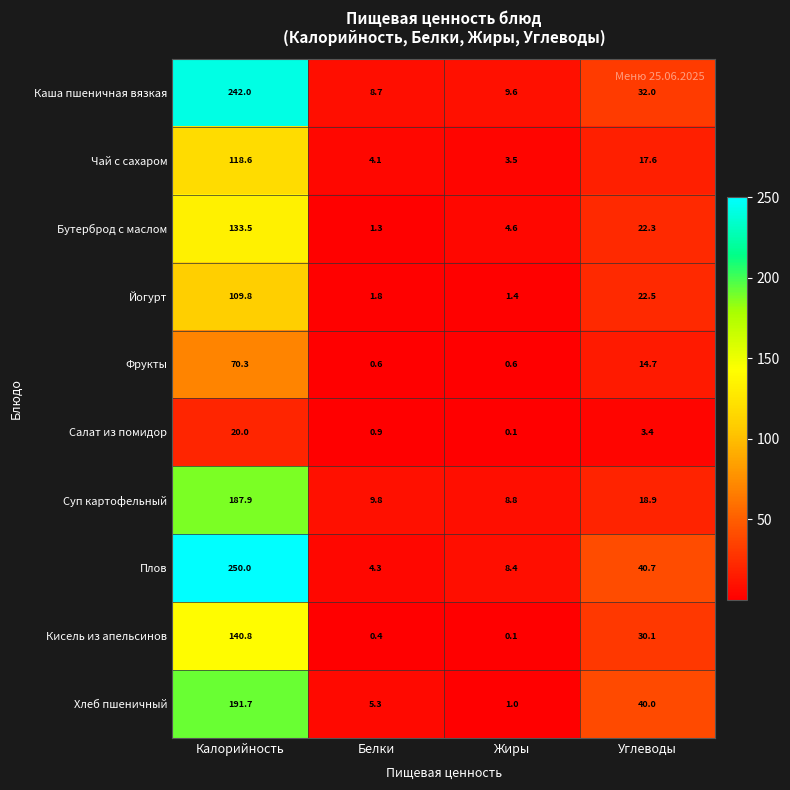

Where is Суп картофельный nearest to the value 98?

Углеводы